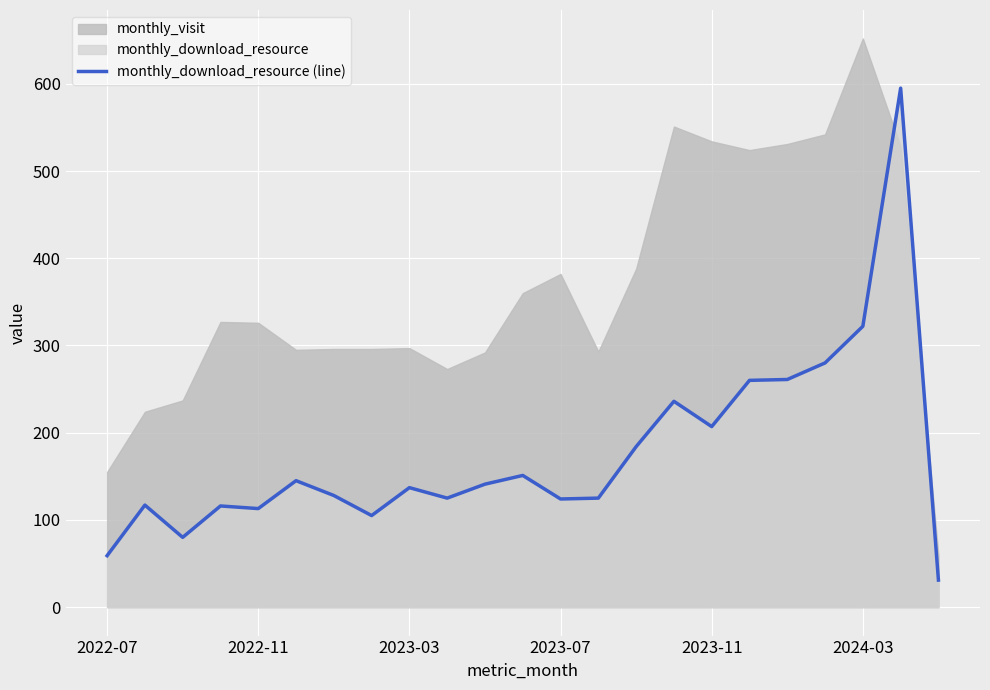

What is the difference between the maximum and minimum values?

564